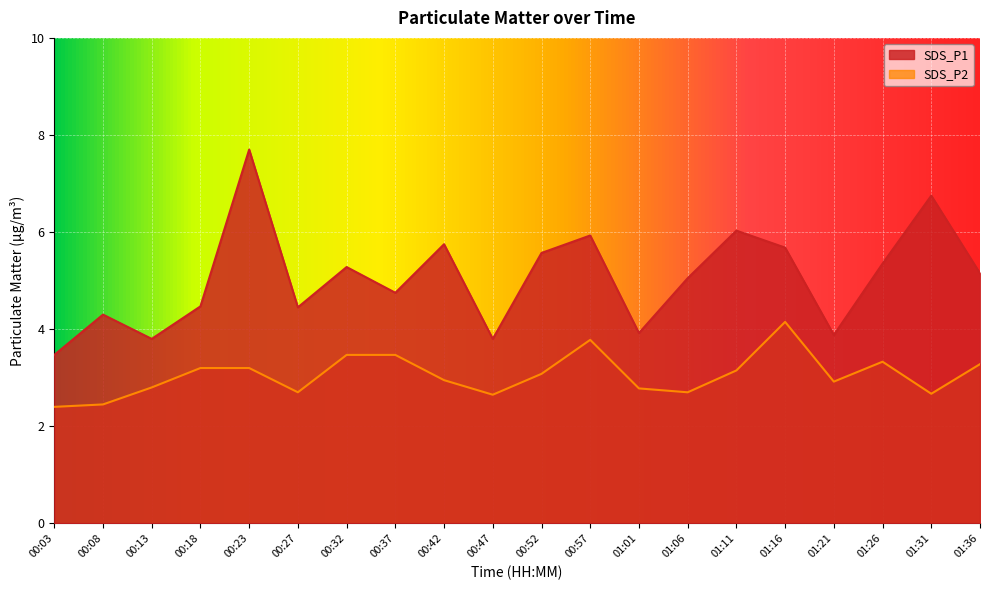

At which category does SDS_P2 reach its first local peak?

00:57